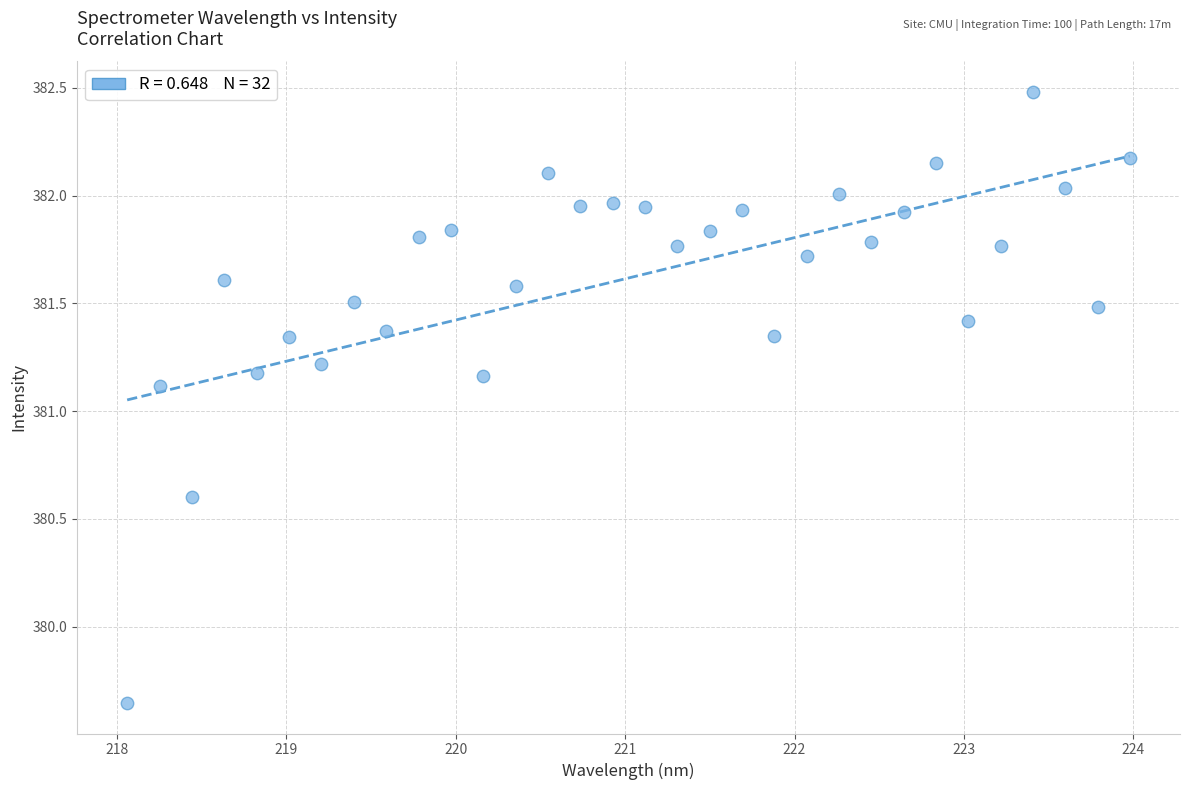

What Y value in the scatter plot is closest to 381?

381.1